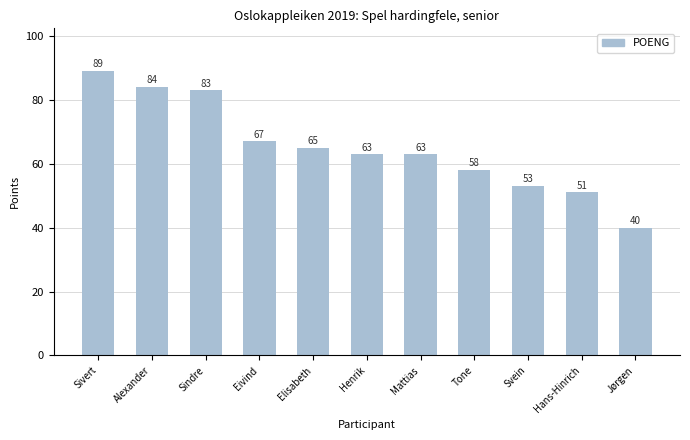

What is the approximate value at Sindre?

83